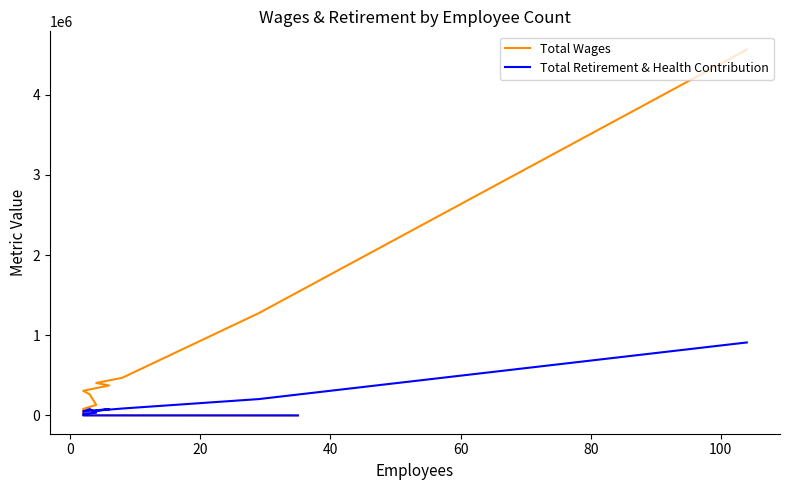

Which series has the widest spread of values?

Total Wages